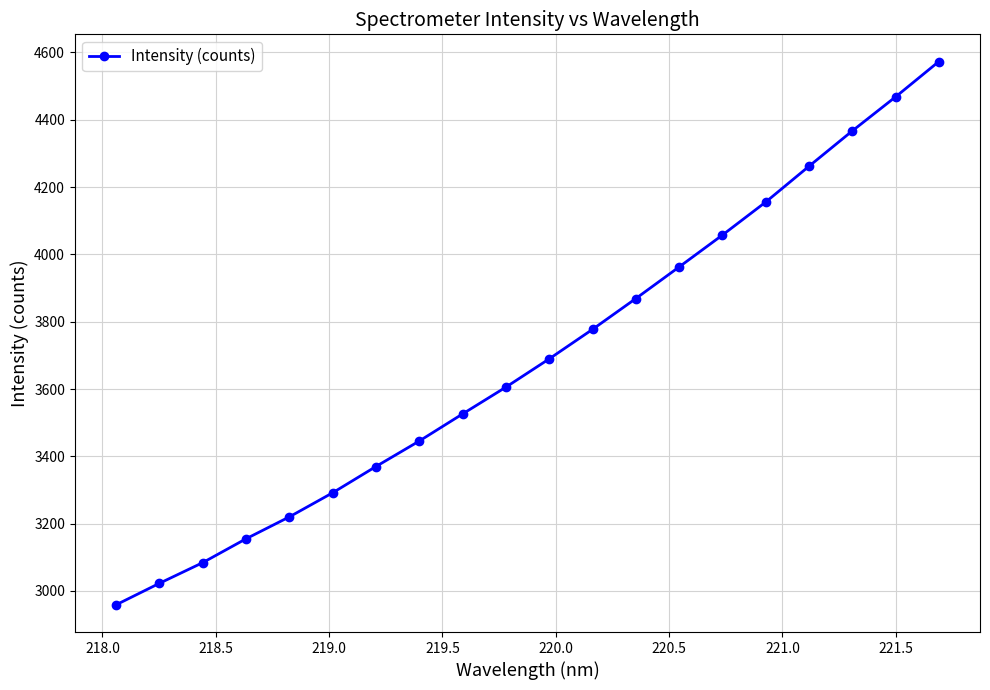

True or false: there are more than 0 points higher than both neighbors.

False